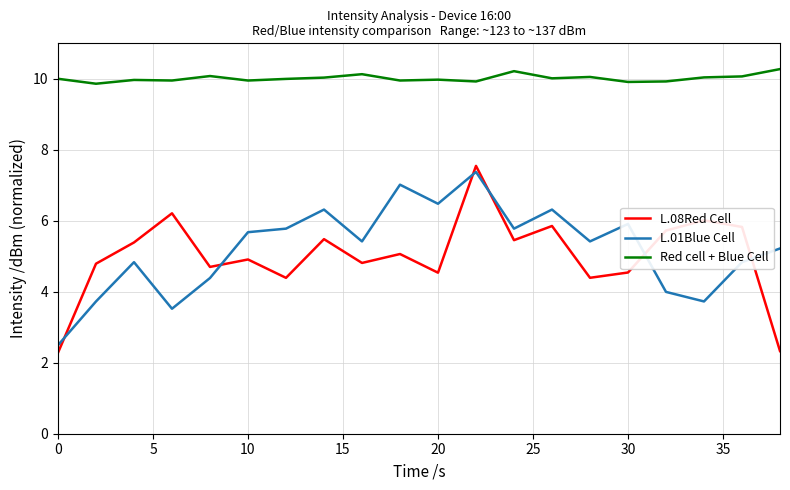

In Red cell + Blue Cell, how many points are higher than both neighbors (excluding endpoints)?

6